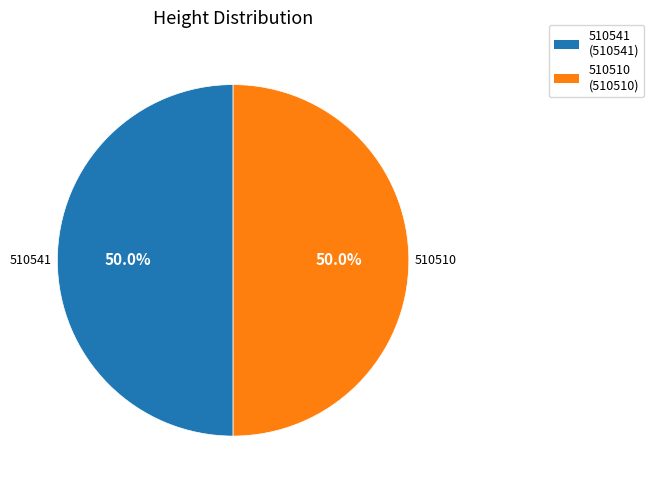

What is the ratio of the value at 510541 to the value at 510510?

1.0